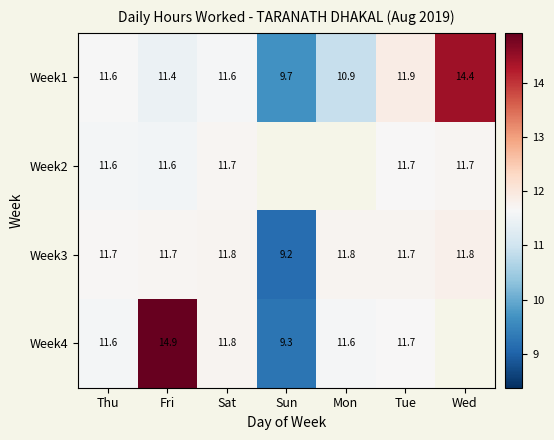

Is it true that Week2 equals 18.6 at Fri?

False